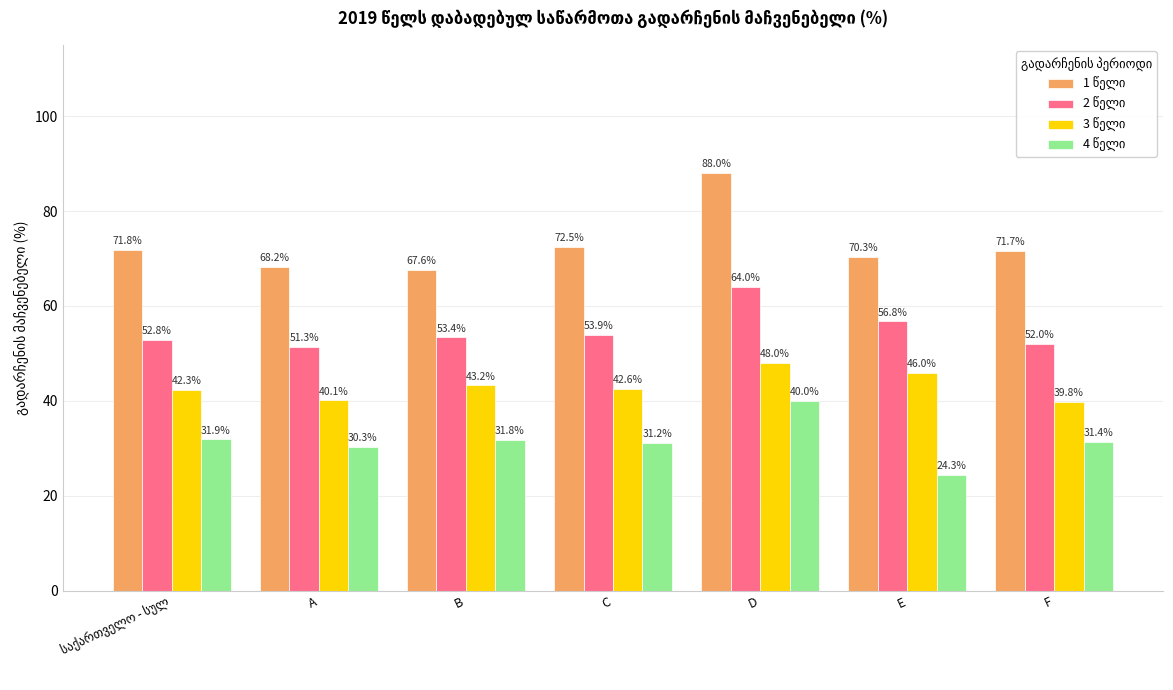

What is the minimum value shown in the chart?

24.3